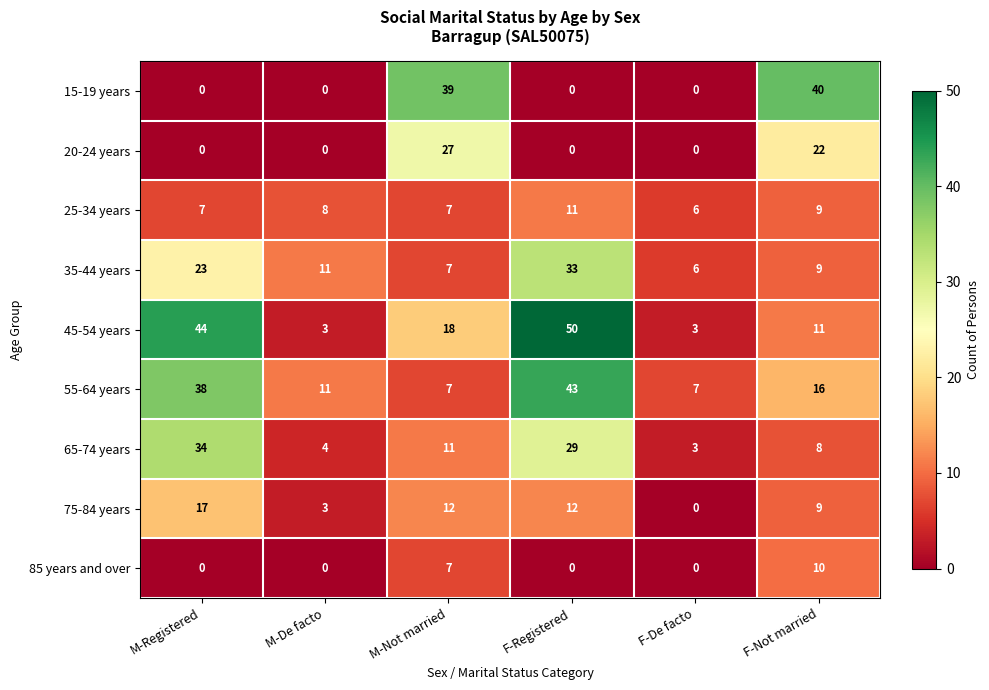

What is the highest value of the 55-64 years series?

43